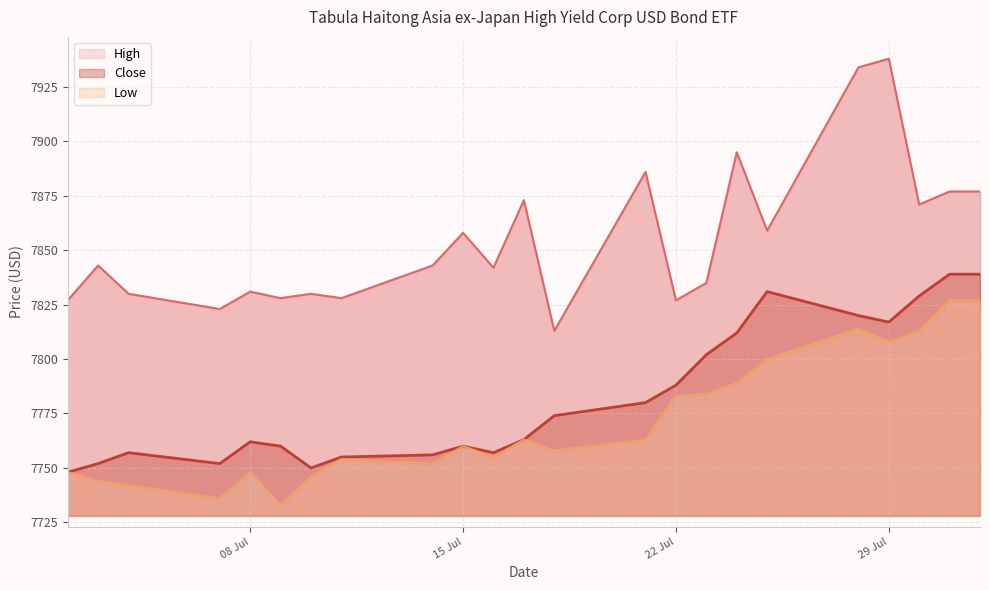

Is it true that Close equals 2131 at 18?

False